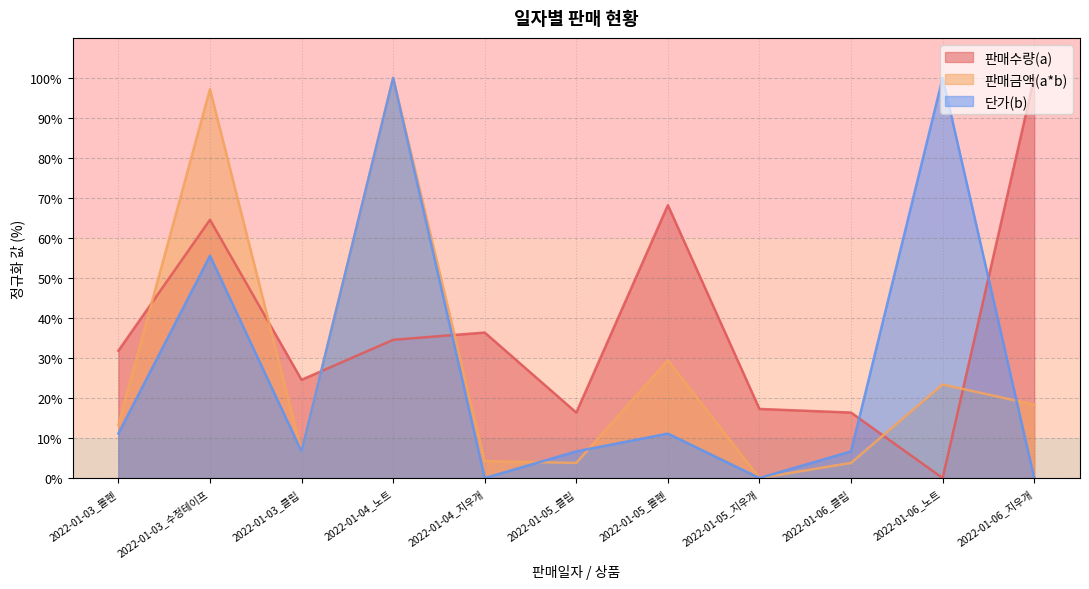

The 판매금액(a*b) series shows 7.5 at 2022-01-06_지우개. True or false?

False